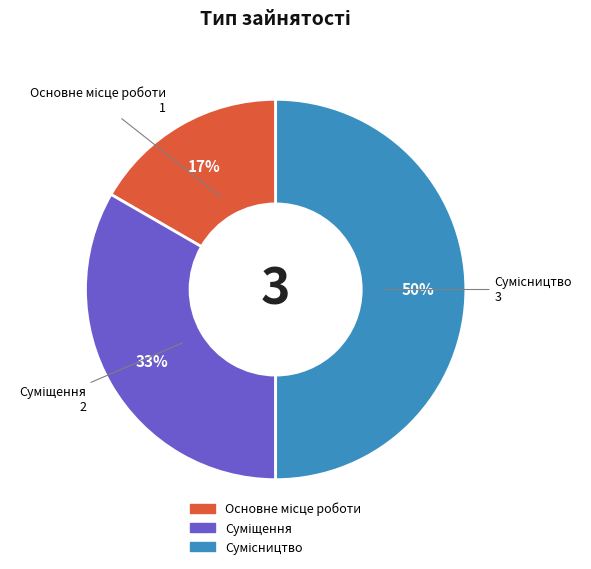

To the nearest percent, what is the average slice percentage?

33%